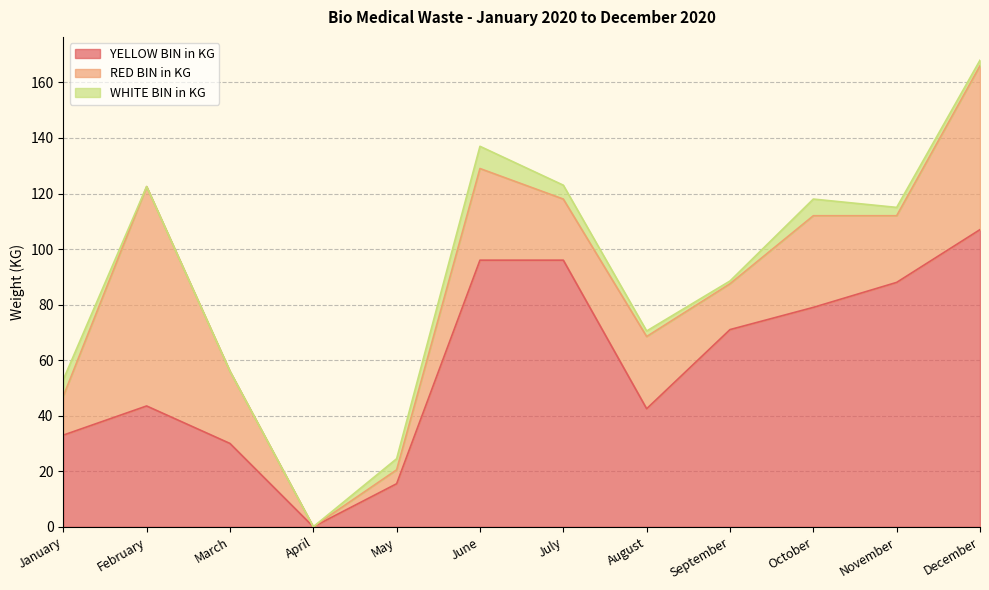

Between February and August, which is larger?

February